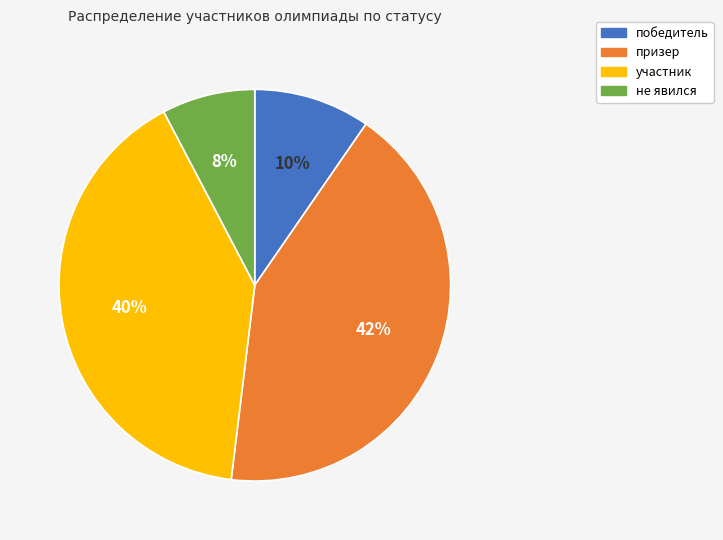

Between участник and призер, which is larger?

призер